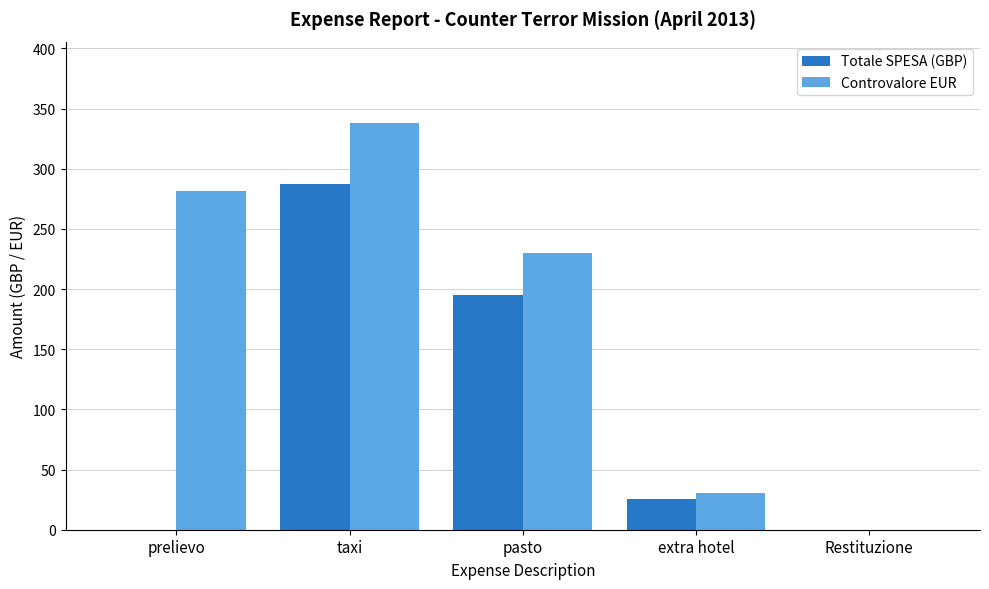

Between pasto and Restituzione, which series saw the biggest shift?

Controvalore EUR